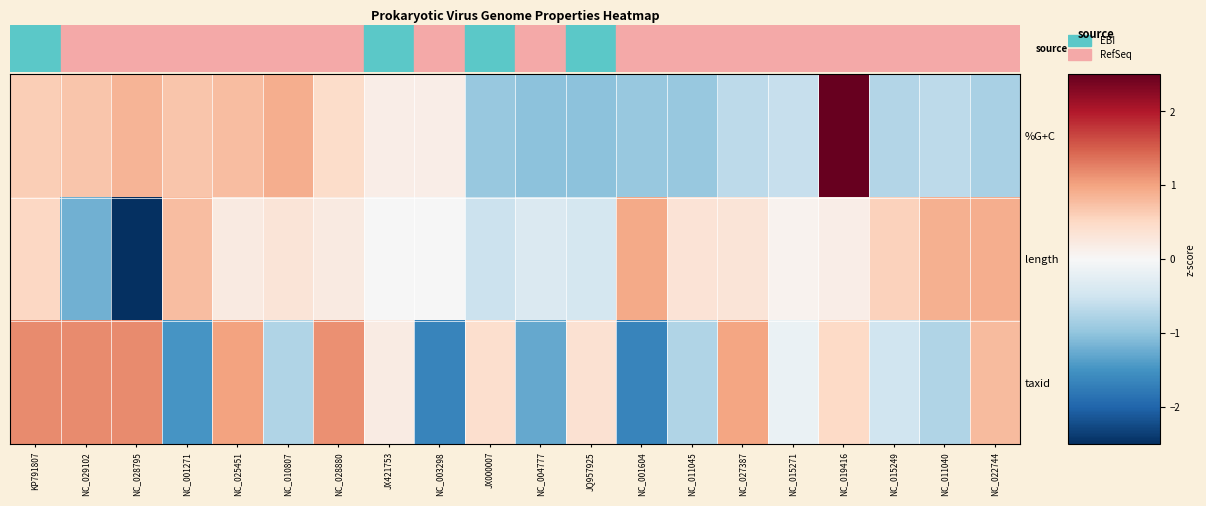

Which series has the largest total across all categories?

%G+C